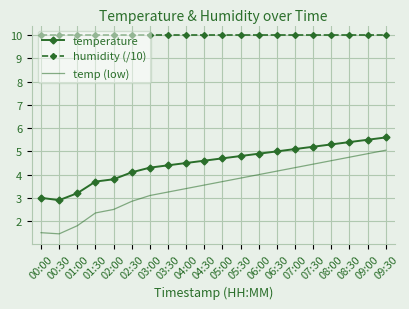

List the series in order of their overall mean, highest first.

humidity (/10), temperature, temp (low)